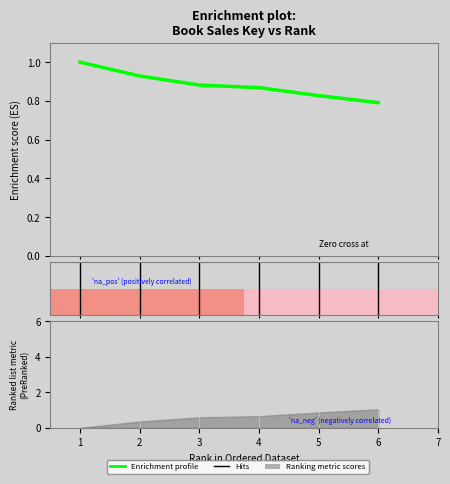

The chart shows a value of 0.7 at 1. True or false?

False